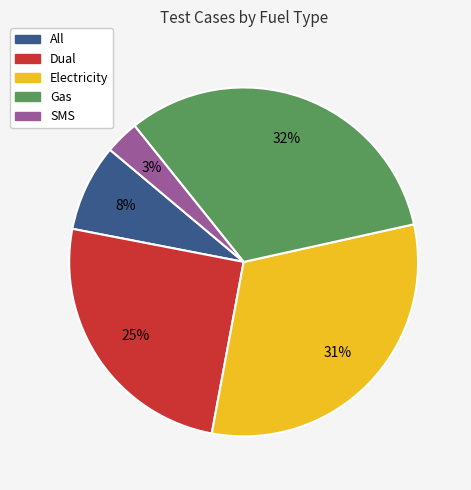

True or false: SMS accounts for 8% of the total.

False